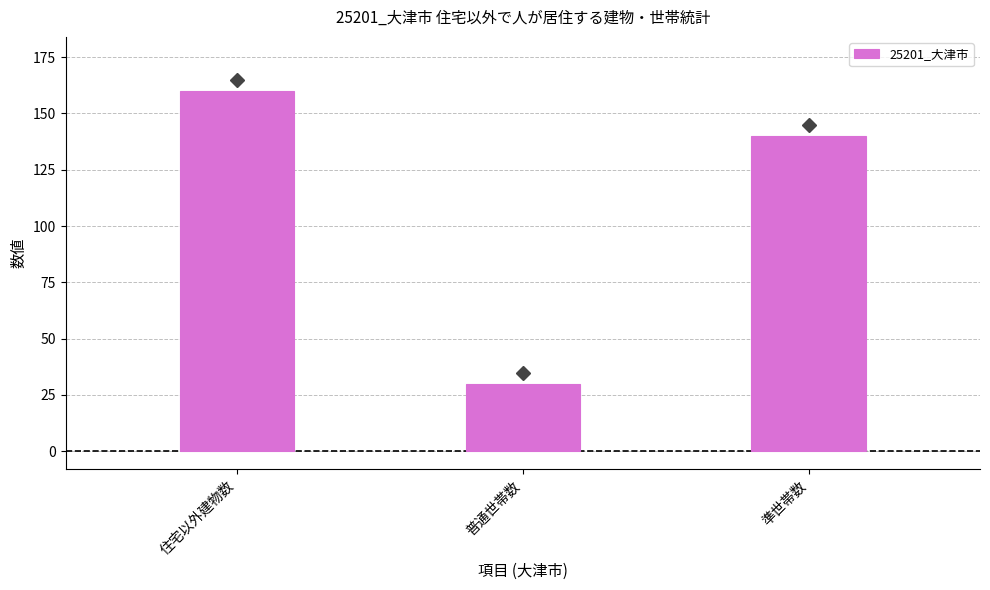

What is the difference between the maximum and minimum values?

130